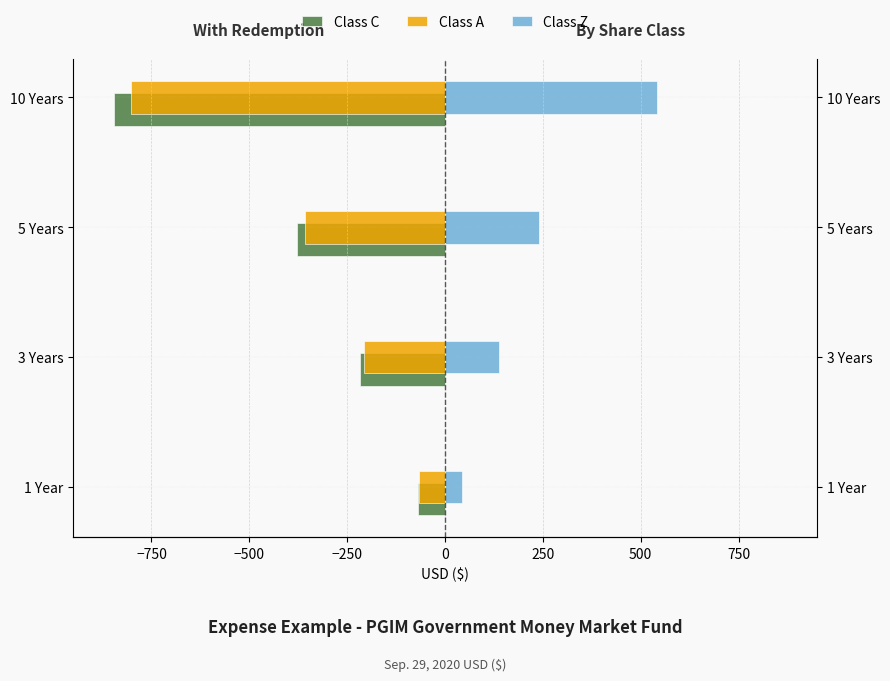

What is the difference between the maximum and minimum values in the Class A series?

737